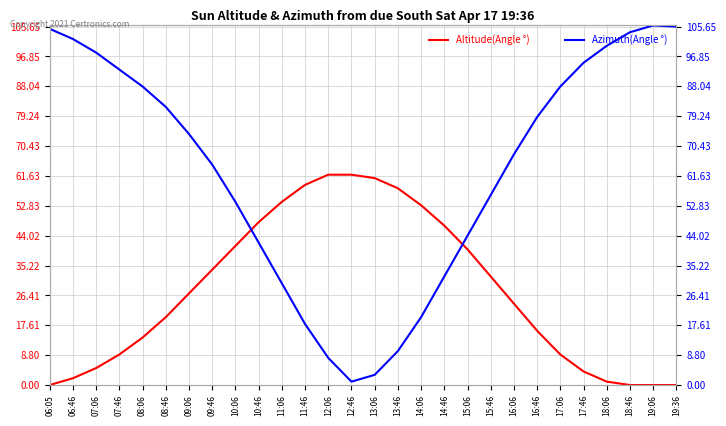

At how many categories does at least one series exceed 46?

27